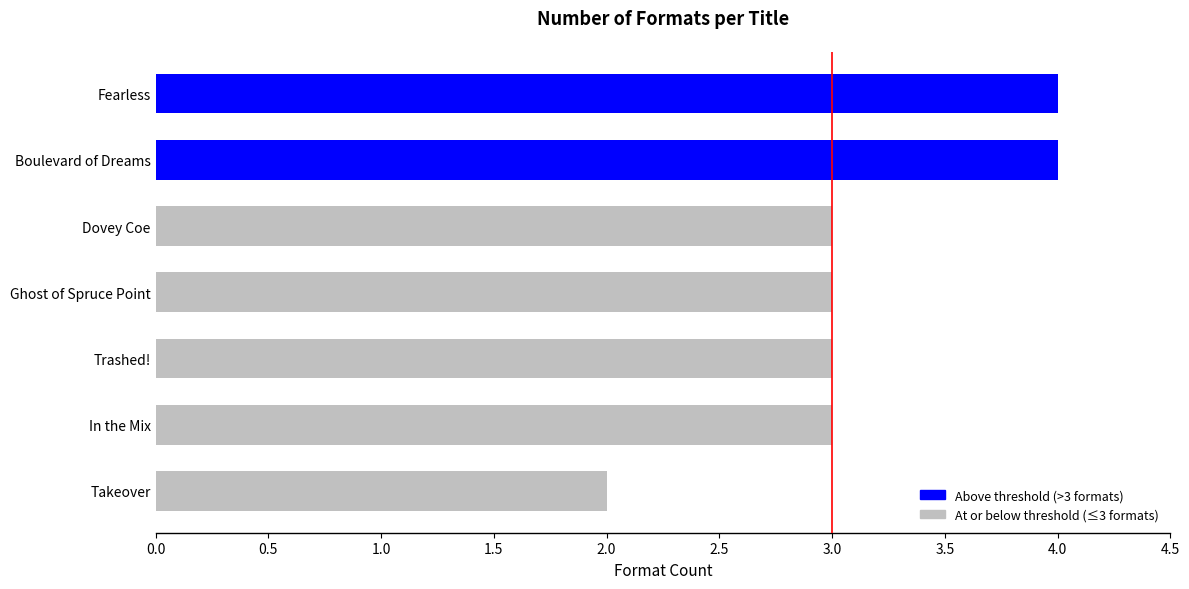

The chart shows a value of 3 at Ghost of Spruce Point. True or false?

True